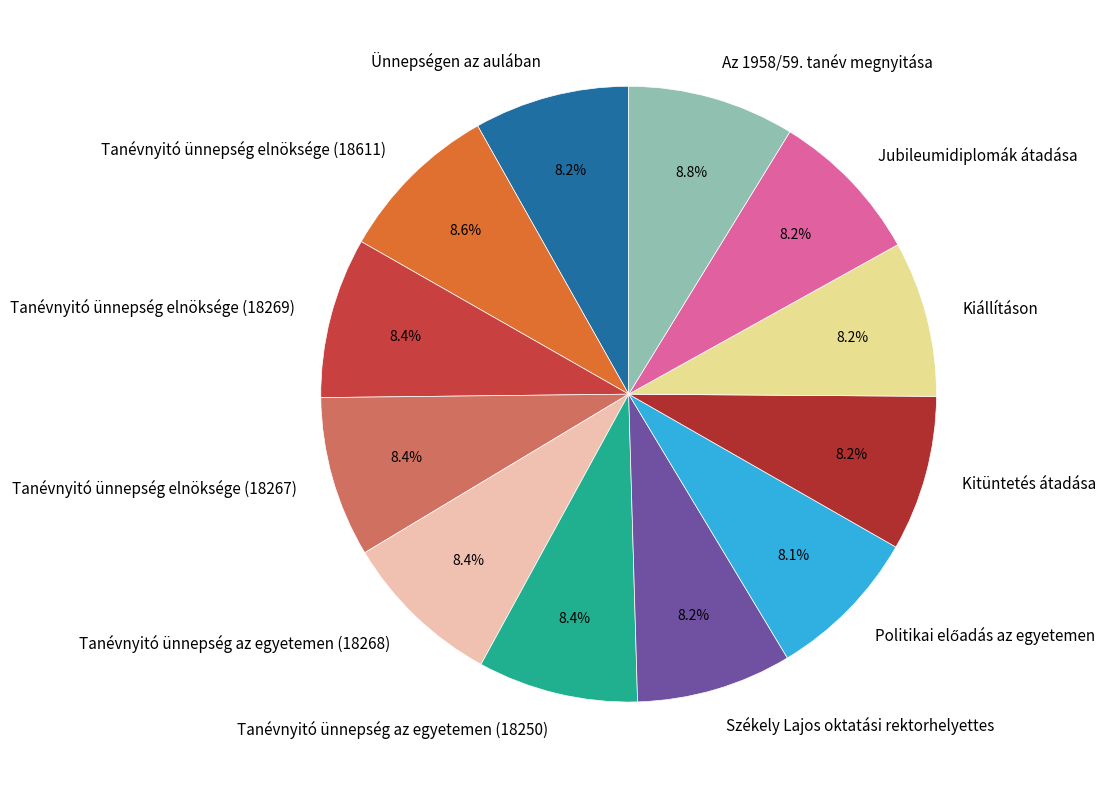

How much of the chart is everything except Jubileumidiplomák átadása?

91.8%